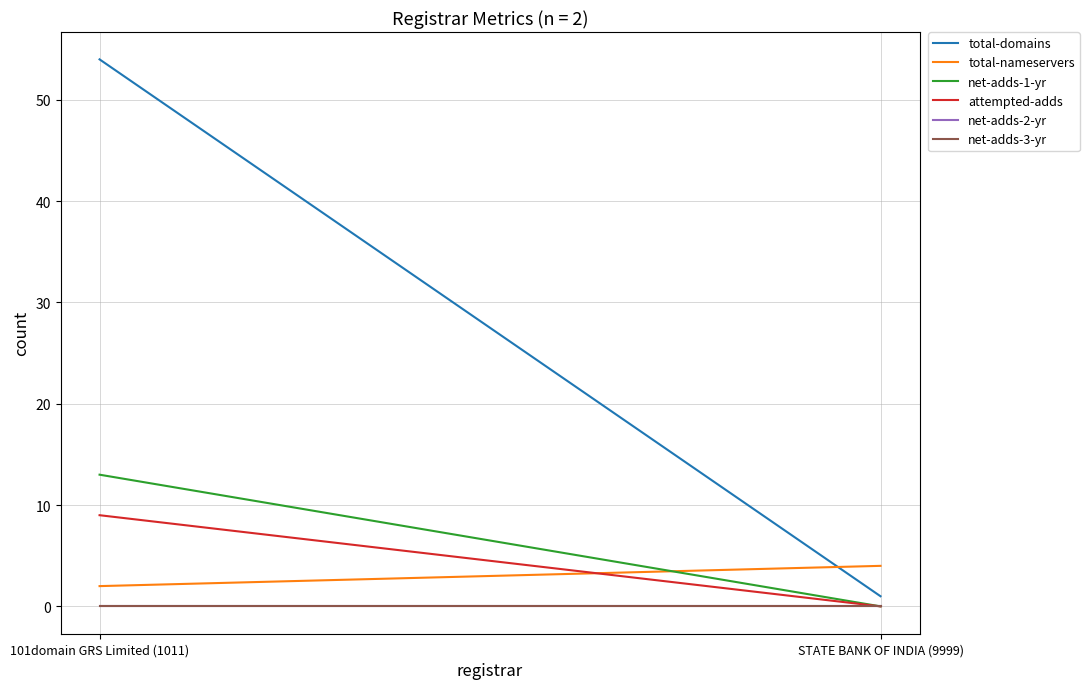

How many lines are shown in the chart?

6